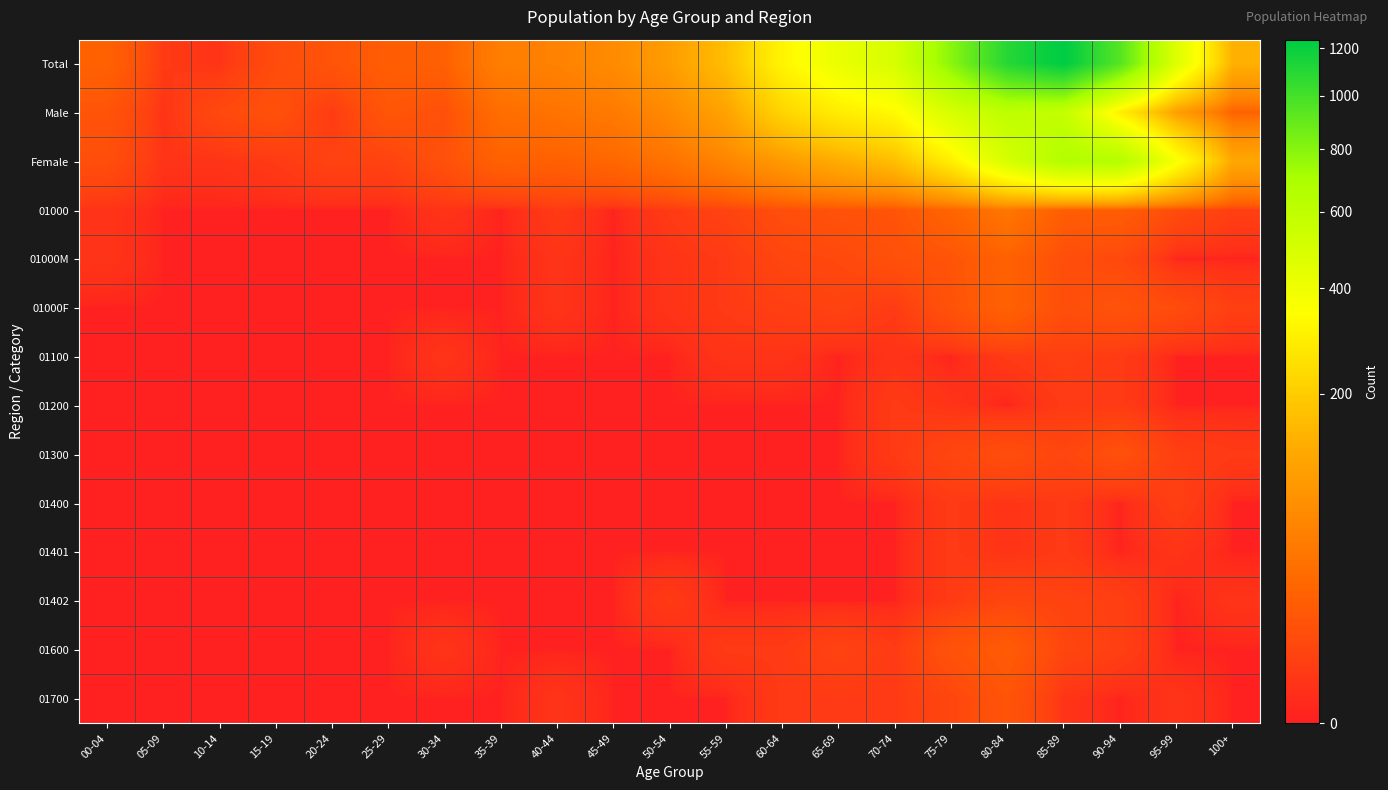

Reading left to right, list all the values displayed in this chart.

Total: 00-04=19	05-09=2	10-14=1	15-19=7	20-24=11	25-29=16	30-34=18	35-39=48	40-44=53	45-49=66	50-54=98	55-59=166	60-64=312	65-69=418	70-74=497	75-79=792	80-84=1102	85-89=1238	90-94=944	95-99=468	100+=138
Male: 00-04=11	05-09=1	10-14=6	15-19=9	20-24=2	25-29=12	30-34=9	35-39=29	40-44=35	45-49=43	50-54=64	55-59=110	60-64=220	65-69=288	70-74=328	75-79=498	80-84=604	85-89=578	90-94=292	95-99=100	100+=19
Female: 00-04=8	05-09=1	10-14=1	15-19=2	20-24=4	25-29=4	30-34=9	35-39=19	40-44=18	45-49=23	50-54=34	55-59=56	60-64=92	65-69=130	70-74=169	75-79=294	80-84=498	85-89=660	90-94=652	95-99=368	100+=119
01000: 00-04=1	05-09=0	10-14=0	15-19=0	20-24=0	25-29=0	30-34=1	35-39=0	40-44=2	45-49=0	50-54=2	55-59=4	60-64=8	65-69=10	70-74=11	75-79=21	80-84=38	85-89=16	90-94=16	95-99=7	100+=3
01000M: 00-04=1	05-09=0	10-14=0	15-19=0	20-24=0	25-29=0	30-34=0	35-39=0	40-44=1	45-49=0	50-54=1	55-59=2	60-64=5	65-69=6	70-74=9	75-79=11	80-84=19	85-89=8	90-94=6	95-99=0	100+=0
01000F: 00-04=0	05-09=0	10-14=0	15-19=0	20-24=0	25-29=0	30-34=0	35-39=0	40-44=1	45-49=0	50-54=1	55-59=2	60-64=3	65-69=4	70-74=2	75-79=10	80-84=19	85-89=8	90-94=10	95-99=7	100+=3
01100: 00-04=0	05-09=0	10-14=0	15-19=0	20-24=0	25-29=0	30-34=1	35-39=0	40-44=0	45-49=0	50-54=0	55-59=1	60-64=1	65-69=0	70-74=1	75-79=0	80-84=2	85-89=3	90-94=2	95-99=0	100+=0
01200: 00-04=0	05-09=0	10-14=0	15-19=0	20-24=0	25-29=0	30-34=0	35-39=0	40-44=0	45-49=0	50-54=0	55-59=0	60-64=0	65-69=0	70-74=2	75-79=1	80-84=0	85-89=2	90-94=2	95-99=0	100+=0
01300: 00-04=0	05-09=0	10-14=0	15-19=0	20-24=0	25-29=0	30-34=0	35-39=0	40-44=0	45-49=0	50-54=0	55-59=0	60-64=0	65-69=0	70-74=2	75-79=5	80-84=8	85-89=5	90-94=9	95-99=3	100+=2
01400: 00-04=0	05-09=0	10-14=0	15-19=0	20-24=0	25-29=0	30-34=0	35-39=0	40-44=0	45-49=0	50-54=0	55-59=0	60-64=0	65-69=0	70-74=0	75-79=2	80-84=1	85-89=2	90-94=0	95-99=3	100+=0
01401: 00-04=0	05-09=0	10-14=0	15-19=0	20-24=0	25-29=0	30-34=0	35-39=0	40-44=0	45-49=0	50-54=0	55-59=0	60-64=0	65-69=0	70-74=0	75-79=2	80-84=1	85-89=2	90-94=0	95-99=1	100+=0
01402: 00-04=0	05-09=0	10-14=0	15-19=0	20-24=0	25-29=0	30-34=0	35-39=0	40-44=0	45-49=0	50-54=2	55-59=0	60-64=0	65-69=0	70-74=0	75-79=2	80-84=5	85-89=4	90-94=3	95-99=0	100+=1
01600: 00-04=0	05-09=0	10-14=0	15-19=0	20-24=0	25-29=0	30-34=1	35-39=0	40-44=0	45-49=0	50-54=0	55-59=2	60-64=2	65-69=4	70-74=2	75-79=10	80-84=15	85-89=5	90-94=3	95-99=0	100+=0
01700: 00-04=0	05-09=0	10-14=0	15-19=0	20-24=0	25-29=0	30-34=0	35-39=0	40-44=1	45-49=0	50-54=0	55-59=0	60-64=2	65-69=2	70-74=2	75-79=5	80-84=11	85-89=1	90-94=0	95-99=1	100+=0